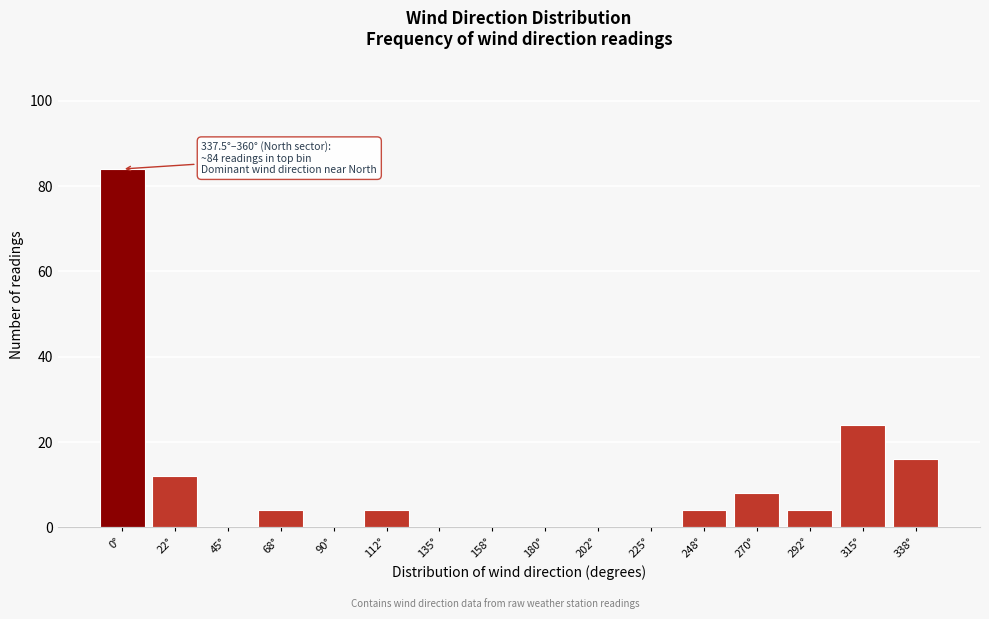

Reading left to right, transcribe all the data shown in this chart.

0°=84	22°=12	45°=0	68°=4	90°=0	112°=4	135°=0	158°=0	180°=0	202°=0	225°=0	248°=4	270°=8	292°=4	315°=24	338°=16